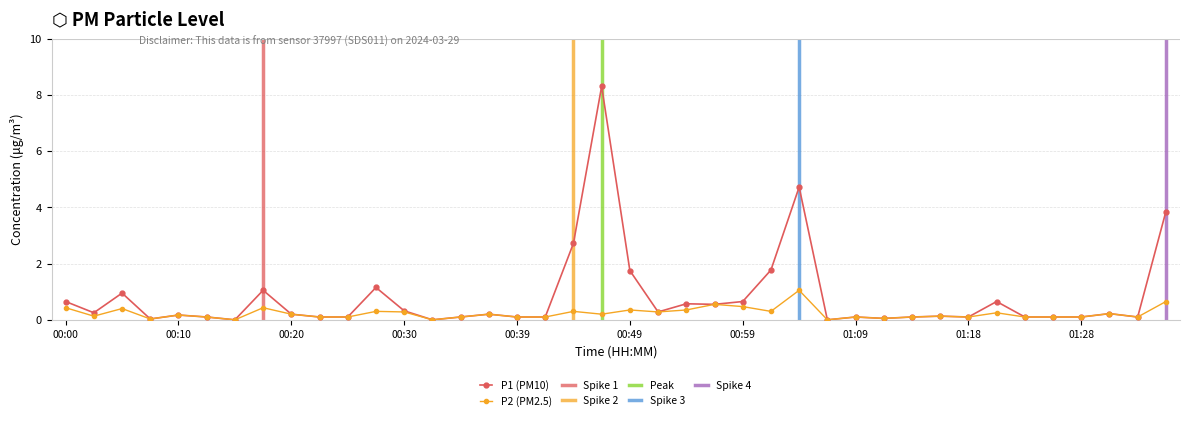

True or false: P2 and P1 intersect in this chart.

False